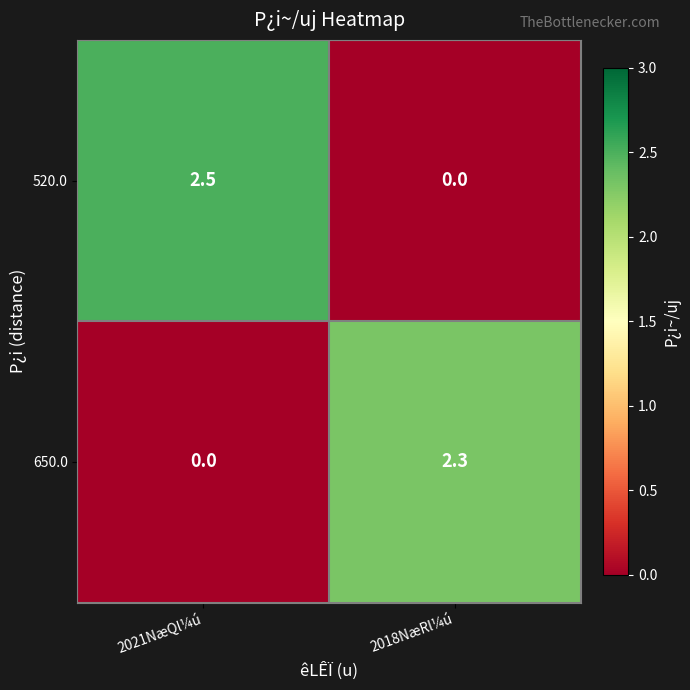

Which series has the largest total across all categories?

520.0